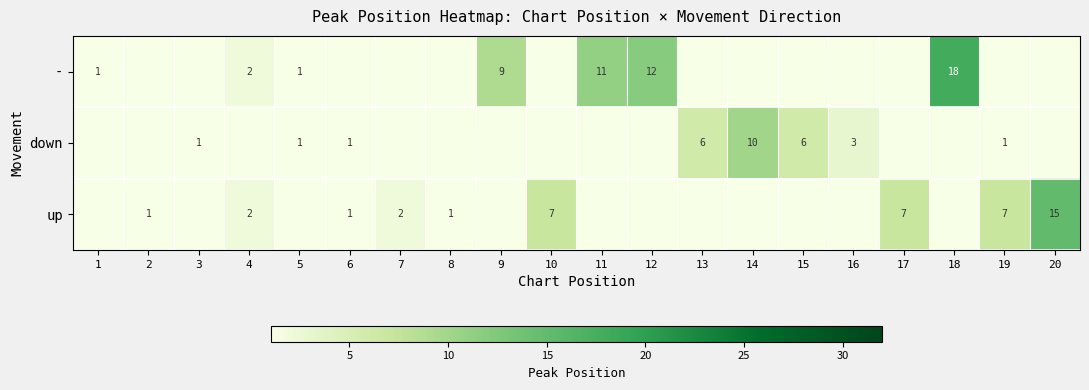

Is it true that - equals 5 at 12?

False